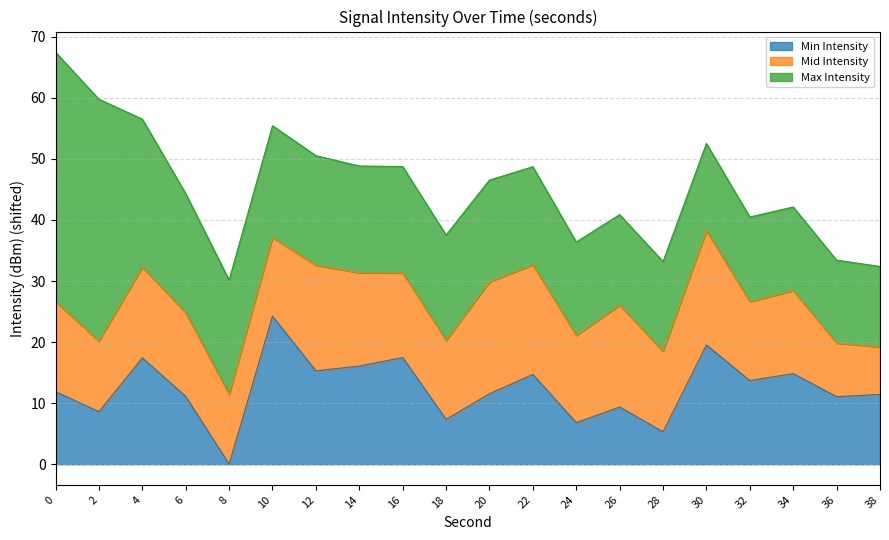

Does the chart have visible grid lines?

Yes